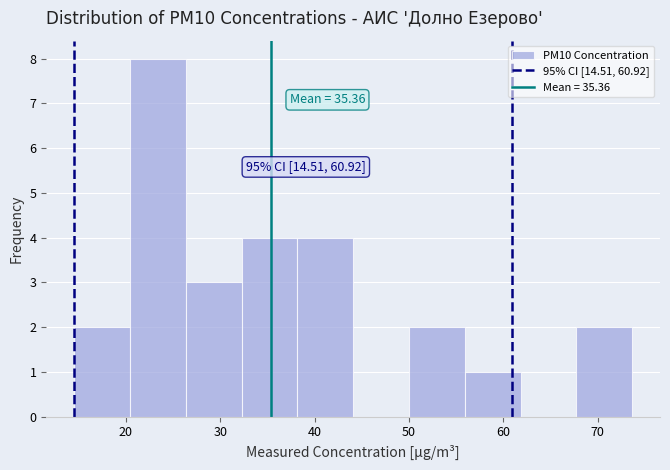

Which range on the x-axis has the tallest bar?

20 to 26